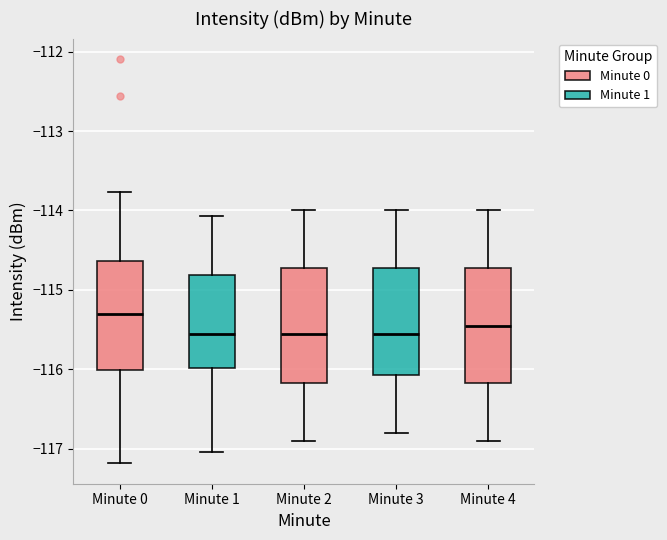

Which box's median line is the highest?

Minute 0